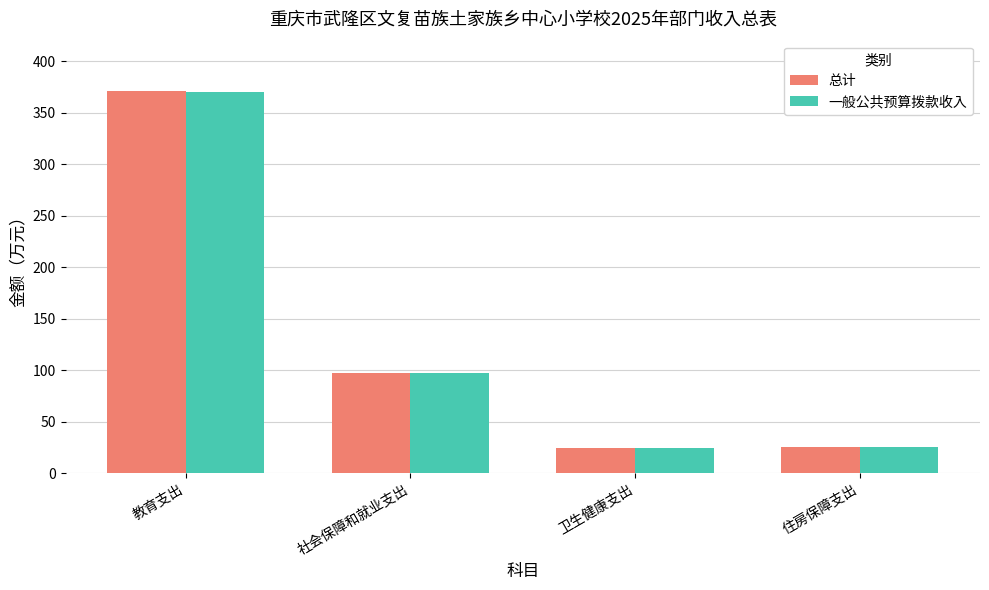

Is the value of 总计 at 卫生健康支出 greater than the value of 一般公共预算拨款收入 at 教育支出?

No